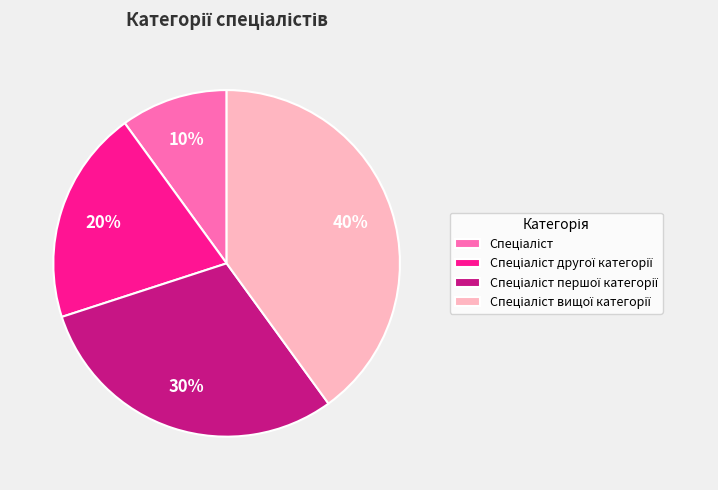

To the nearest percent, what is the difference between the largest and smallest slice percentages?

30%